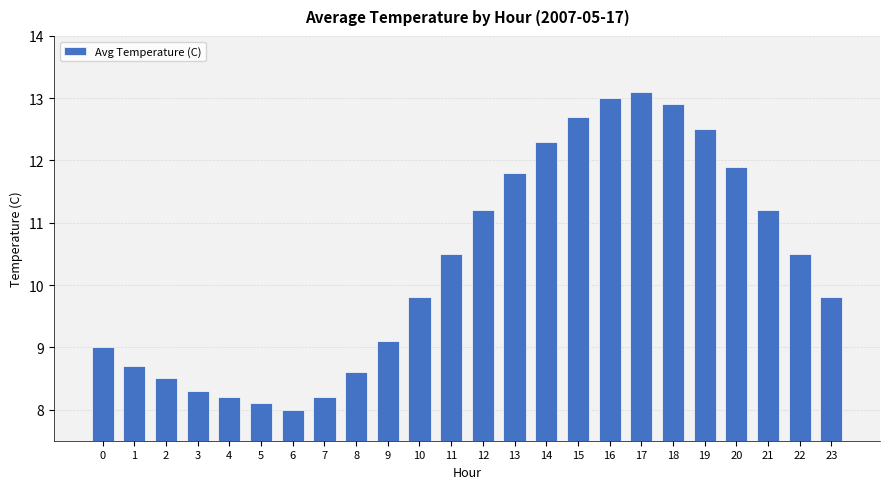

Which label corresponds to the largest value in the chart?

17